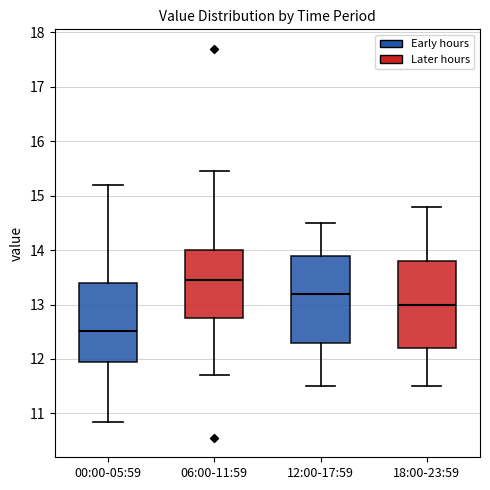

Where does the median line of the box for 06:00-11:59 sit on the y-axis? The values are not printed on the chart, so give them approximately, as read against the axis.

13.5